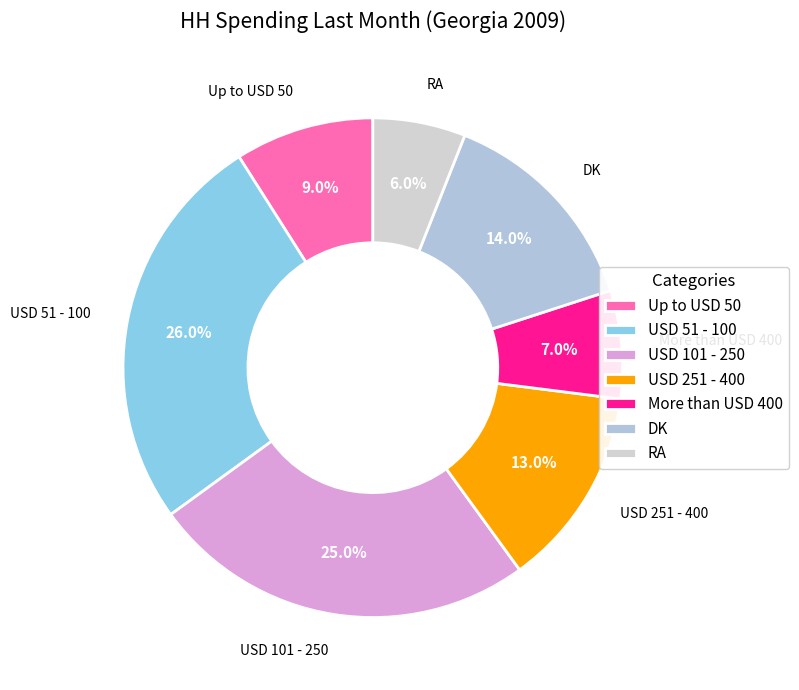

Which slice is the largest?

USD 51 - 100